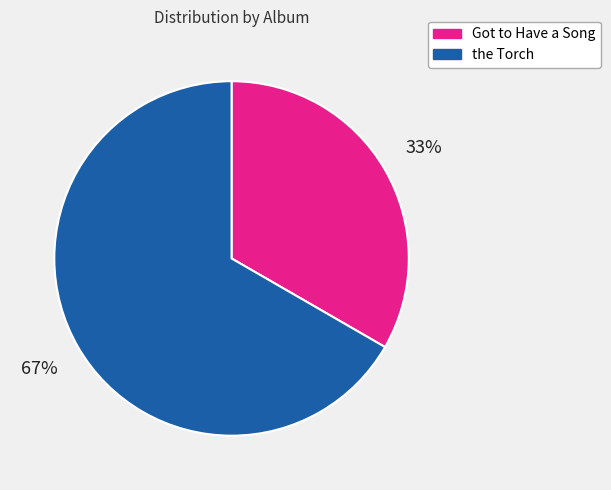

To the nearest percent, what portion does the Torch represent?

67%